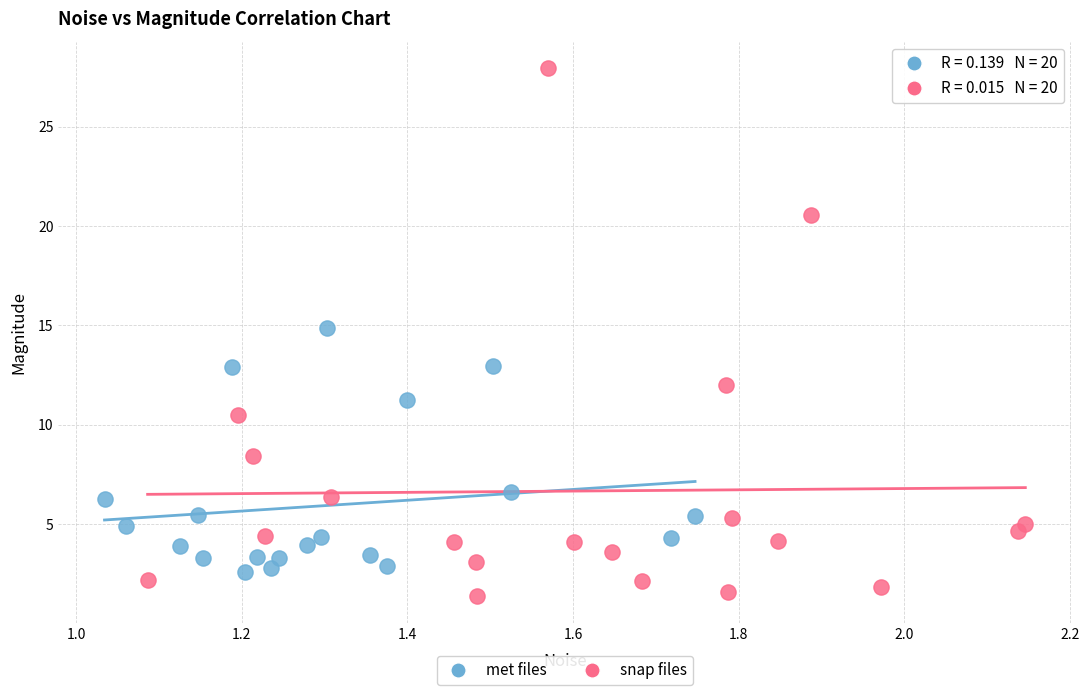

Which series has the widest spread of Y values?

snap files